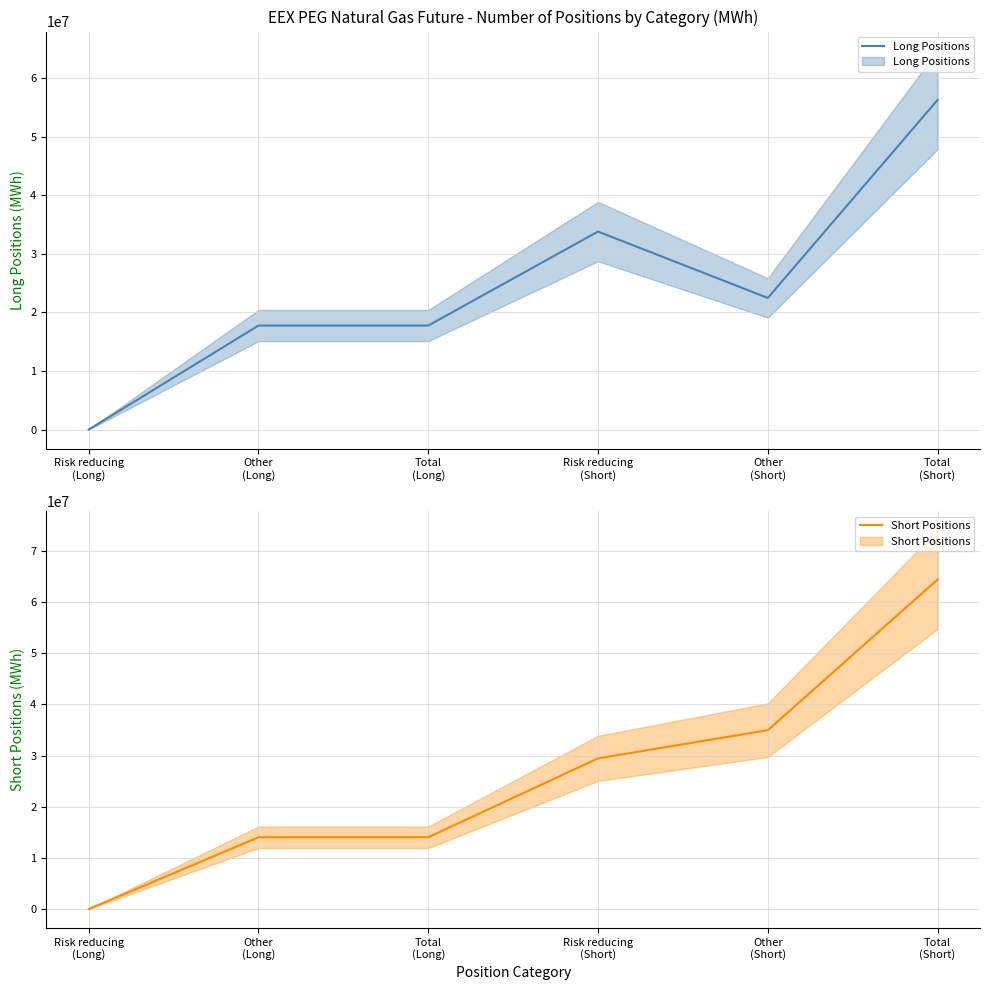

How many times do Short Positions and Long Positions cross each other?

1